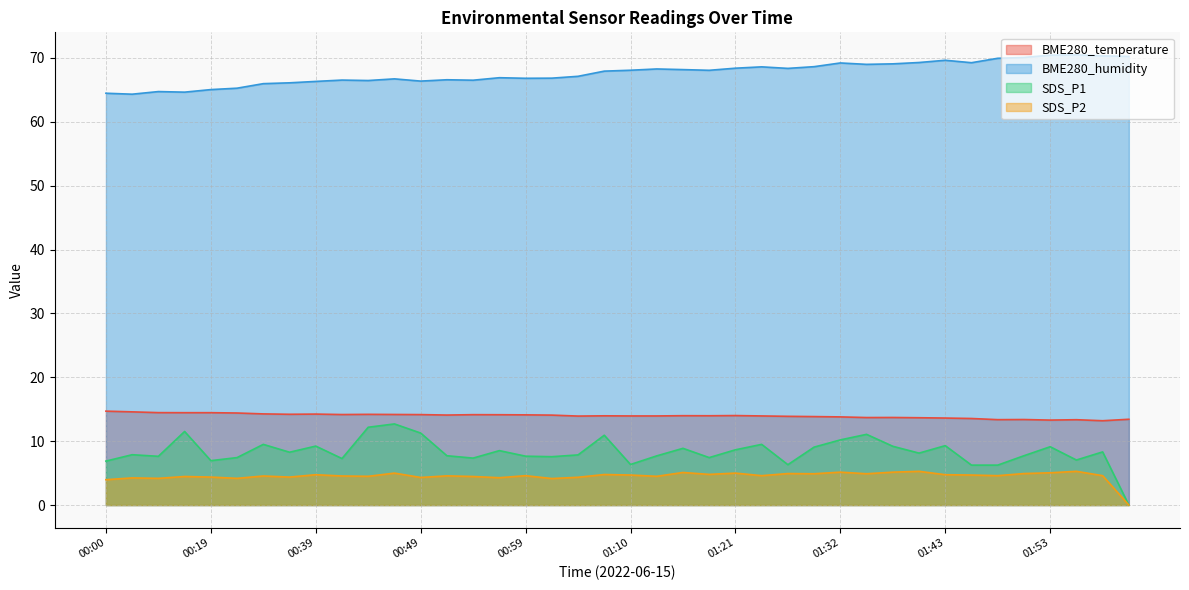

Rank the series at 00:49 from highest to lowest value.

BME280_humidity, BME280_temperature, SDS_P1, SDS_P2